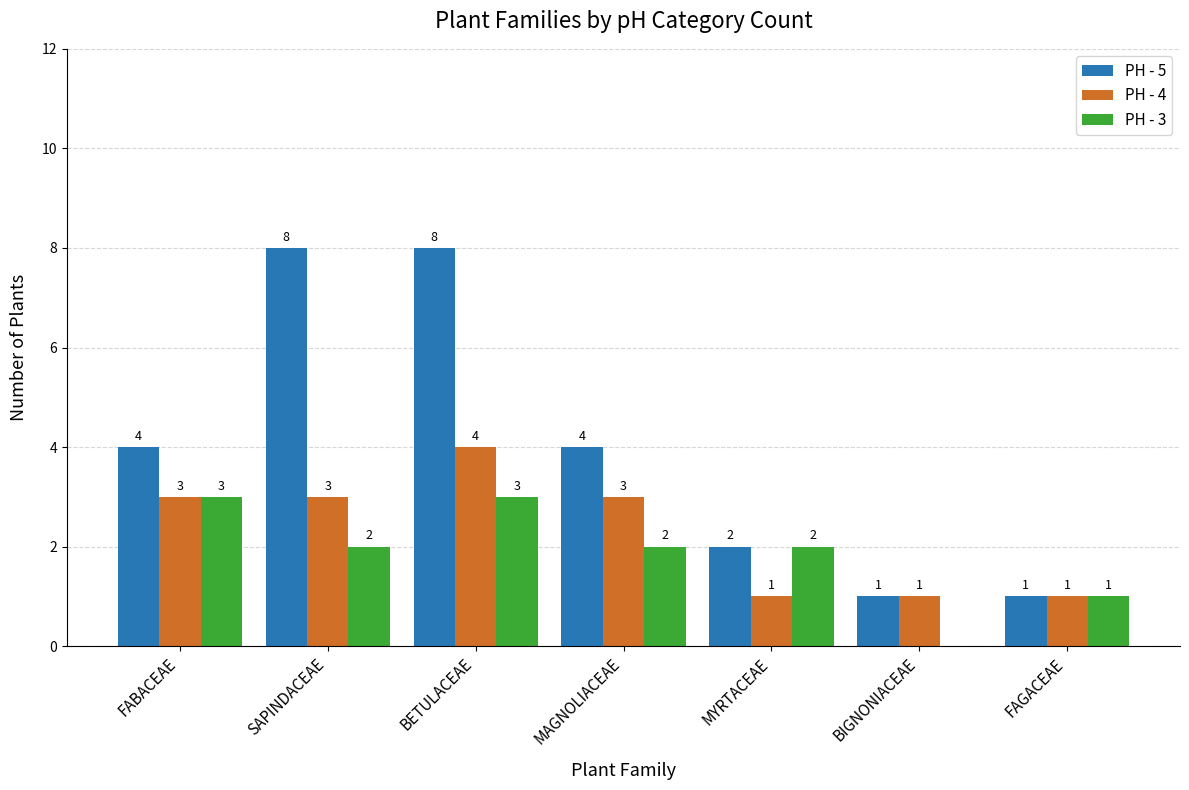

At which label does PH - 3 first exceed 2?

FABACEAE